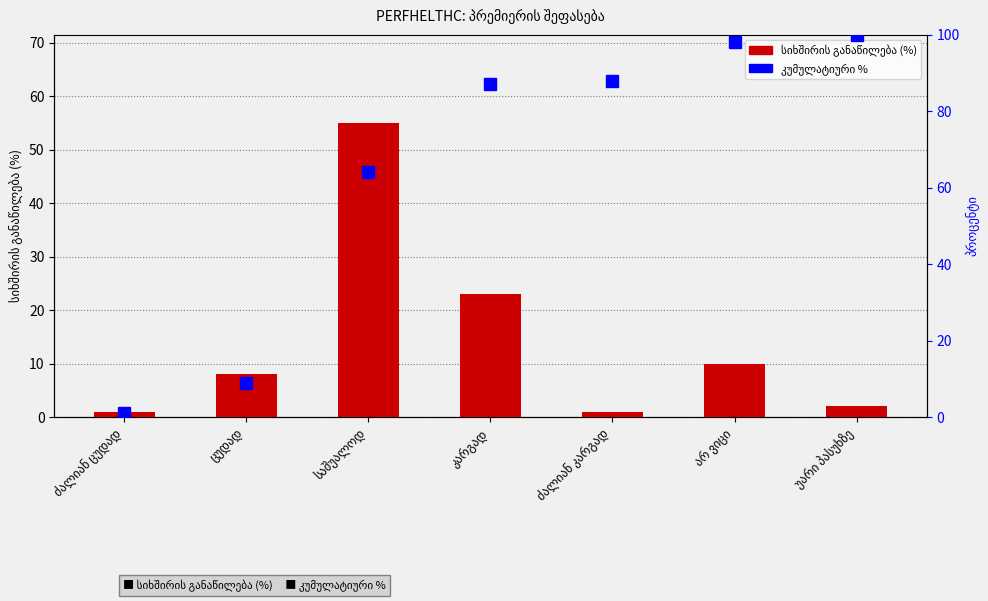

What are all the series names shown in the legend?

სიხშირის განაწილება (%), კუმულატიური %